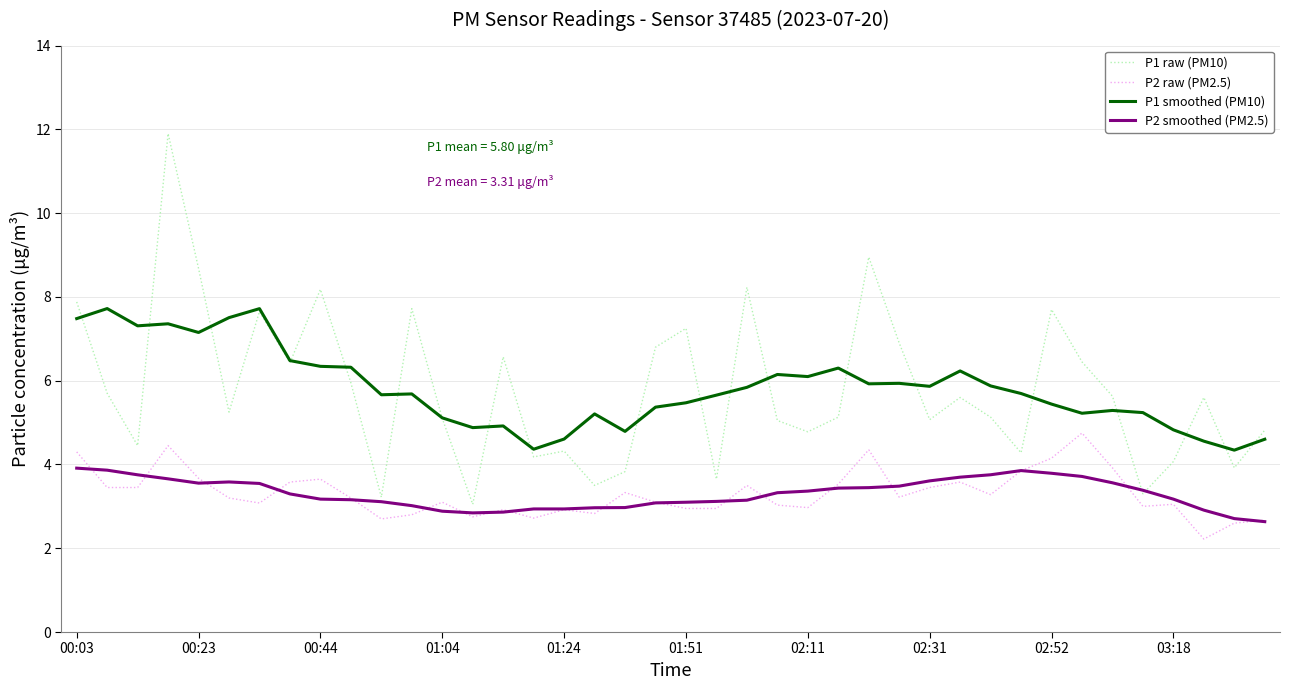

List the series in order of their peak value, highest first.

P1 raw (PM10), P1 smoothed (PM10), P2 raw (PM2.5), P2 smoothed (PM2.5)